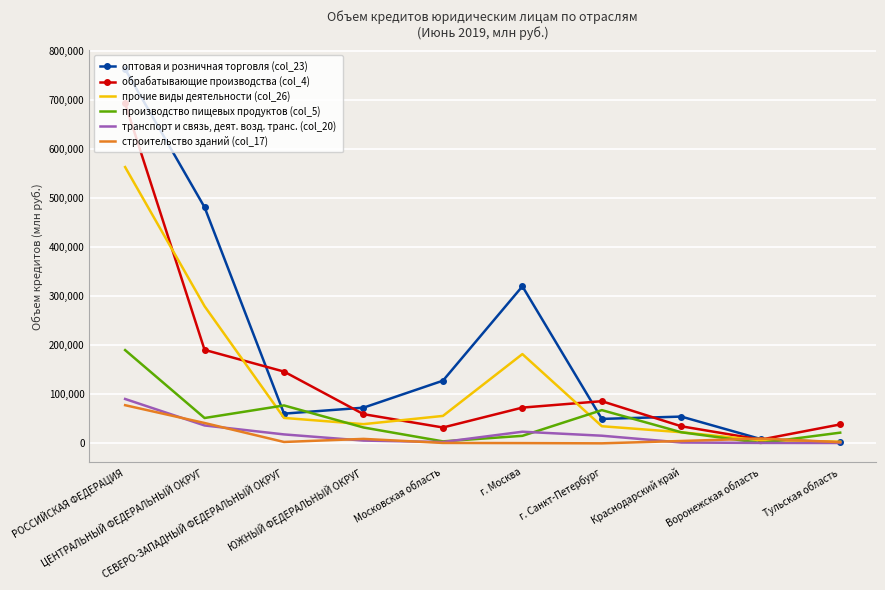

What is the spread (max minus min) of values at Московская область?

126813